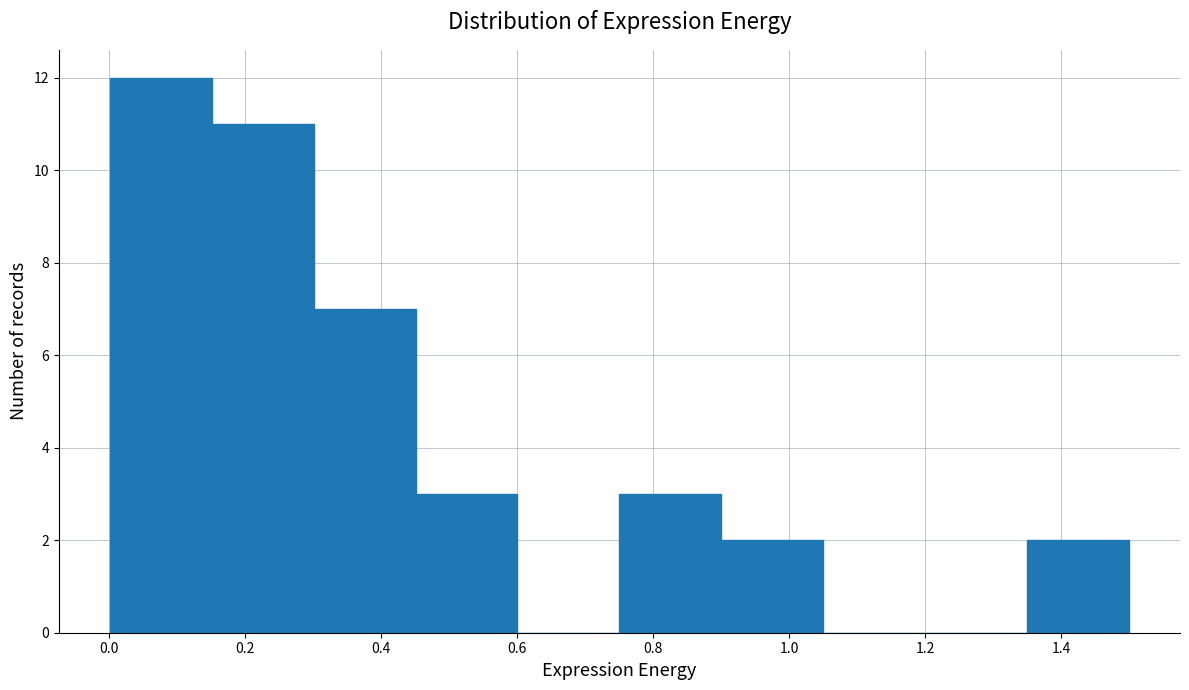

Reading left to right, list every bar in this chart as the range it spans on the x-axis followed by its height. Neither the bar edges nor the heights are printed on the chart, so give them approximately, as read against the axes.

0.00 to 0.16: 12
0.16 to 0.30: 11
0.30 to 0.46: 7
0.46 to 0.60: 3
0.60 to 0.76: 0
0.76 to 0.90: 3
0.90 to 1.04: 2
1.04 to 1.20: 0
1.20 to 1.34: 0
1.34 to 1.50: 2